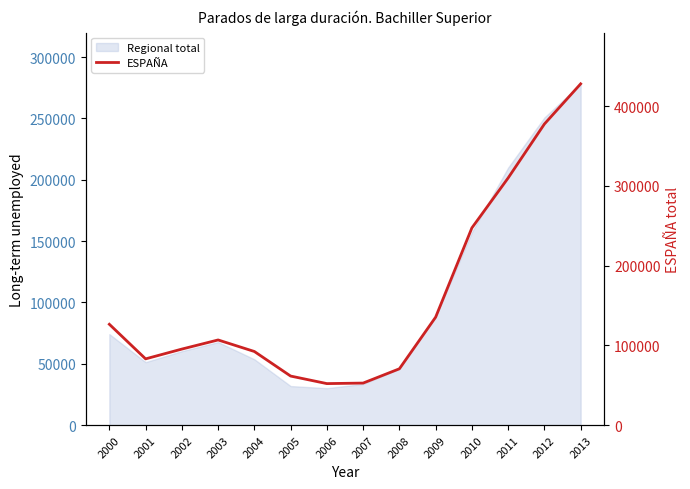

What is the value of the 12th point from the left?

309858